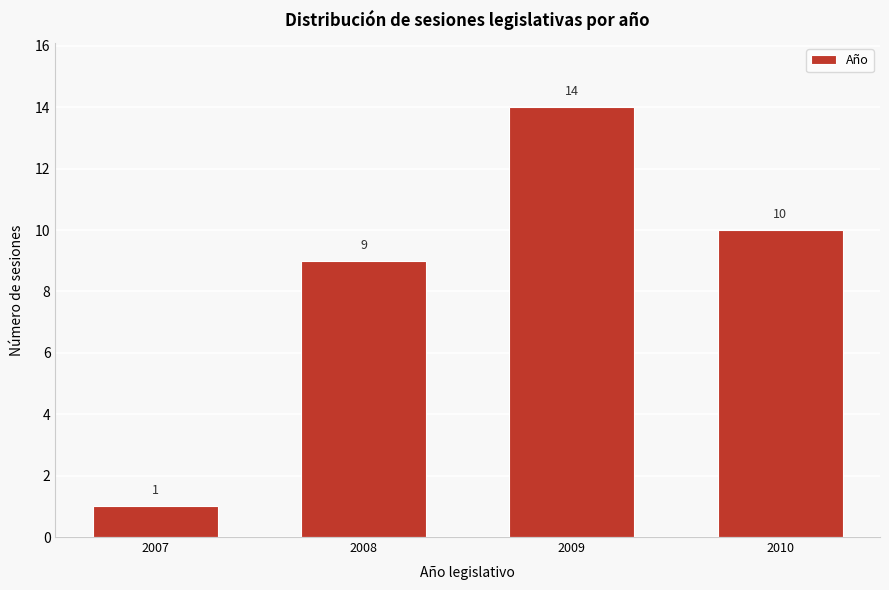

Reading left to right, transcribe all the data shown in this chart.

2007=1	2008=9	2009=14	2010=10